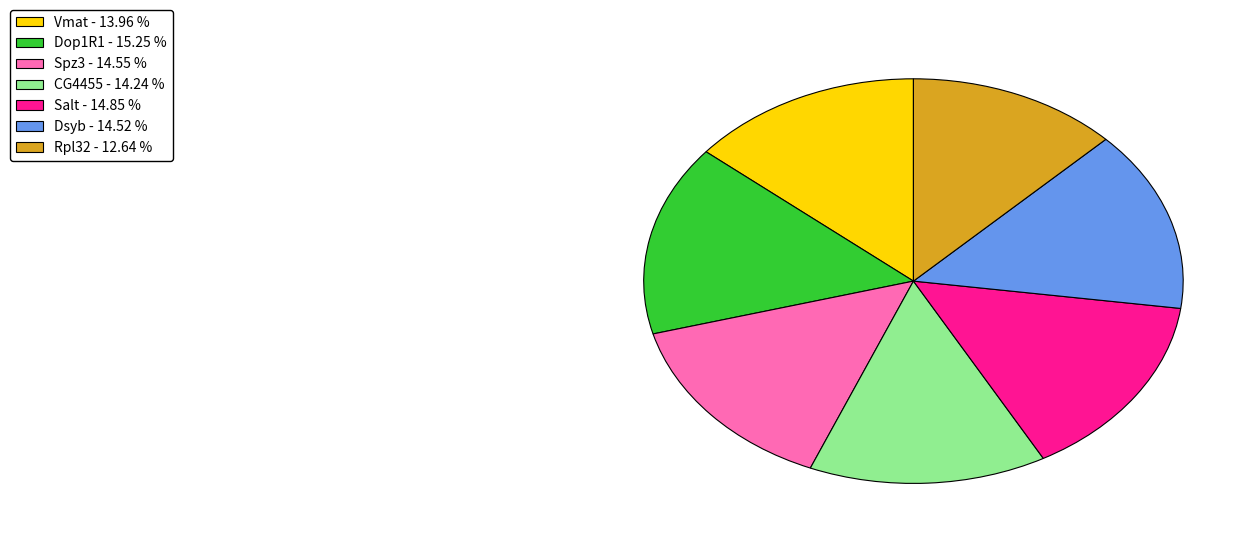

What is the smallest slice in the pie chart?

Rpl32